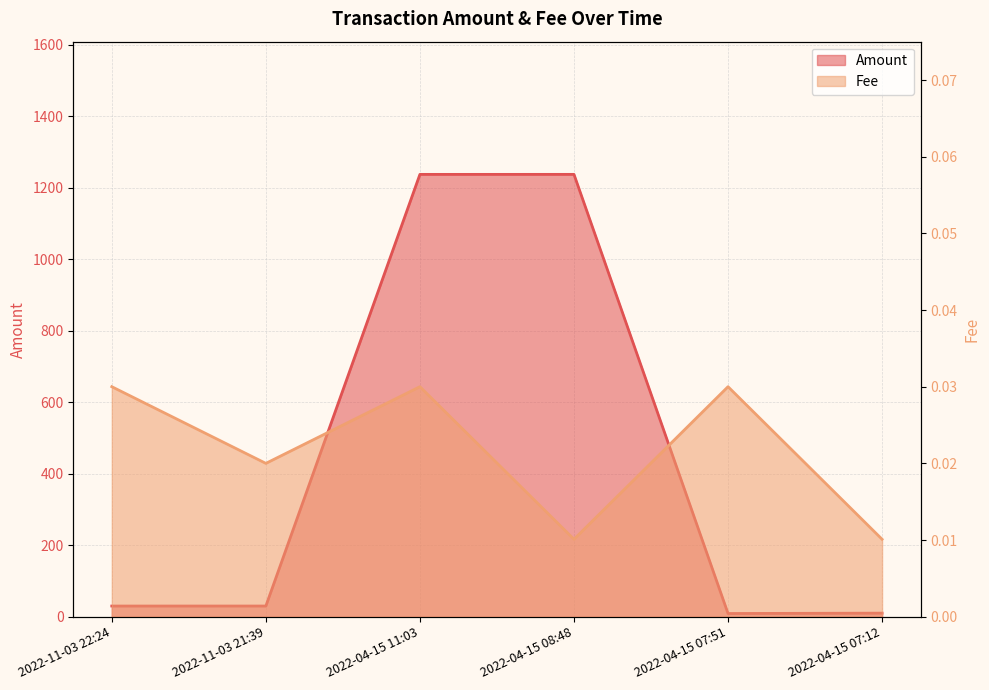

How many distinct data groups are displayed?

2